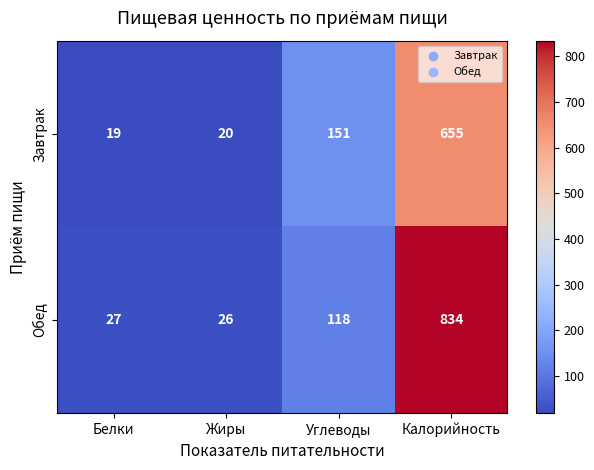

Which series has the widest spread of values?

Обед